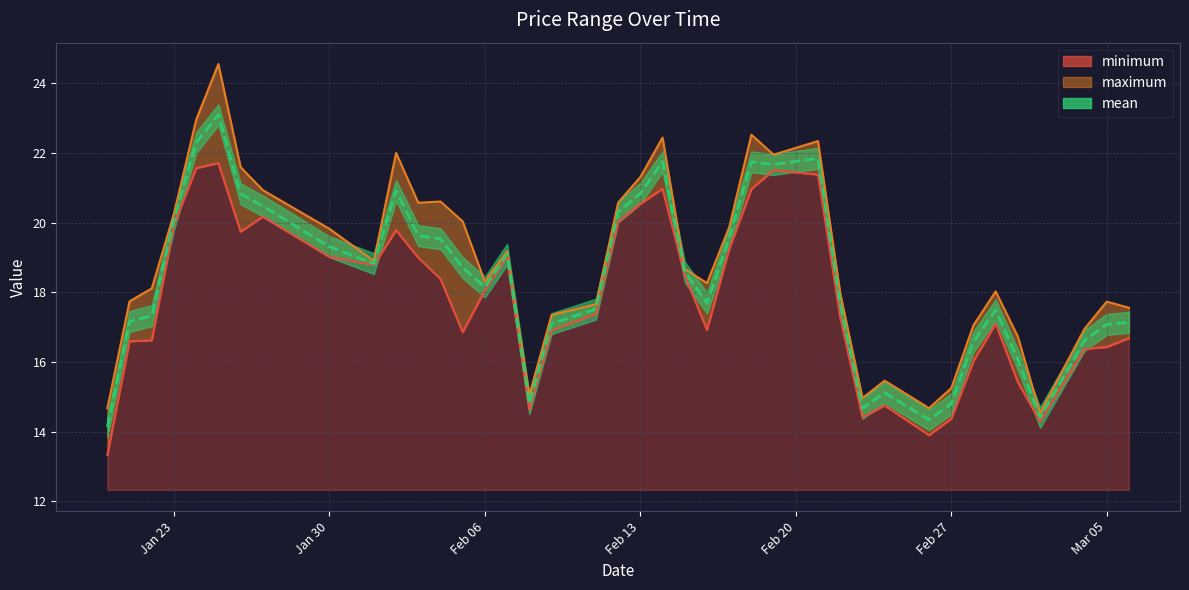

Reading left to right, transcribe all the data shown in this chart.

minimum: 13.3	16.6	16.6	19.9	21.6	21.7	19.7	20.2	19.0	18.8	19.8	19.0	18.4	16.9	18.1	19.0	14.6	16.9	17.4	20.0	20.5	21.0	18.5	16.9	19.2	21.0	21.5	21.4	17.3	14.4	14.8	13.9	14.4	16.0	17.1	15.4	14.3	16.4	16.4	16.7
maximum: 14.7	17.7	18.1	20.3	23.0	24.6	21.6	20.9	19.8	18.9	22.0	20.6	20.6	20.0	18.3	19.2	15.0	17.4	17.7	20.6	21.3	22.4	18.7	18.3	19.9	22.5	22.0	22.3	18.0	15.0	15.5	14.7	15.3	17.1	18.0	16.7	14.5	17.0	17.7	17.6
mean: 14.1	17.2	17.3	20.1	22.3	23.1	20.8	20.5	19.3	18.8	20.9	19.6	19.5	18.7	18.2	19.1	14.8	17.1	17.5	20.3	20.8	21.8	18.6	17.7	19.6	21.7	21.7	21.8	17.7	14.7	15.1	14.3	14.8	16.6	17.5	16.1	14.4	16.6	17.1	17.1